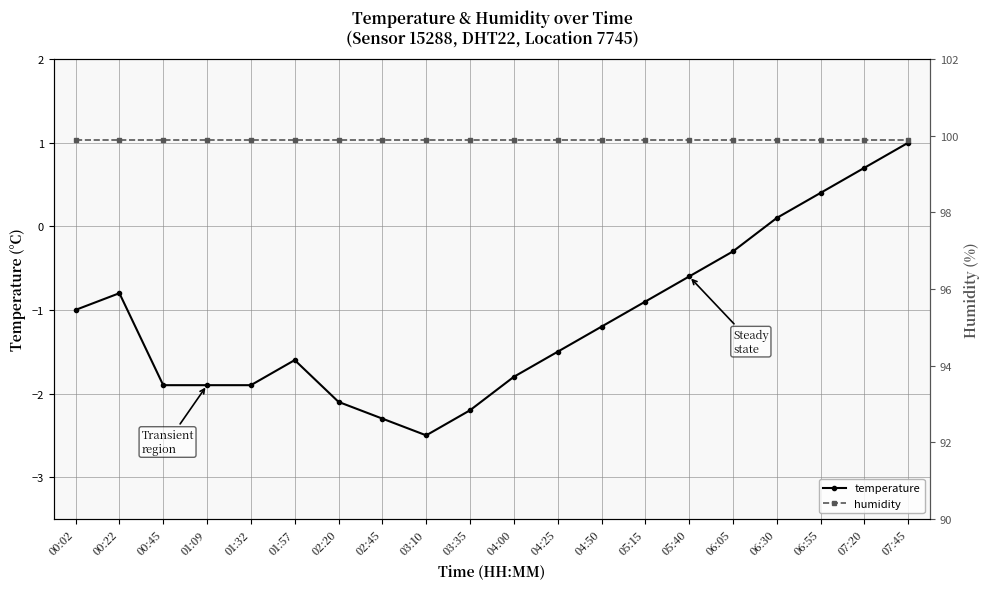

What is the label of the 13th point from the left?

04:50